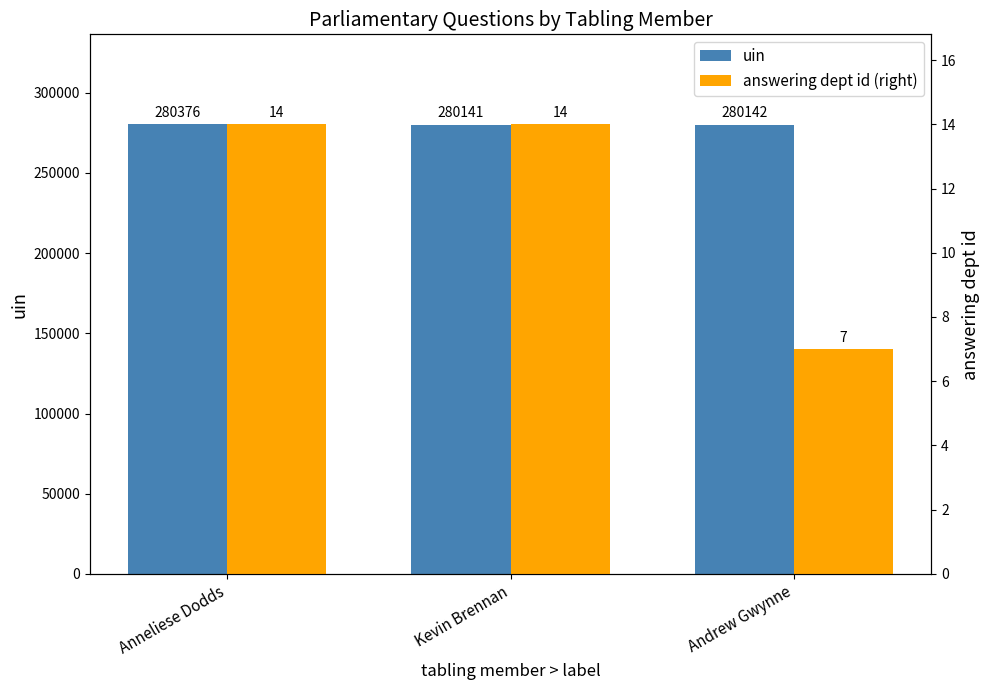

Rank the series by their average value, from lowest to highest.

answering dept id (right), uin